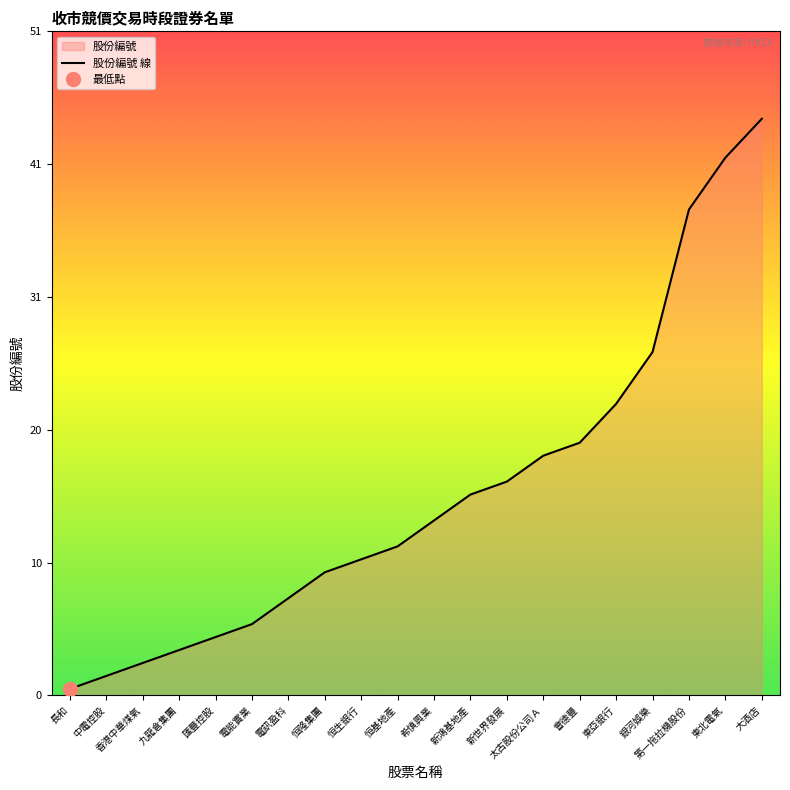

True or false: the data shows 62 at 東北電氣.

False